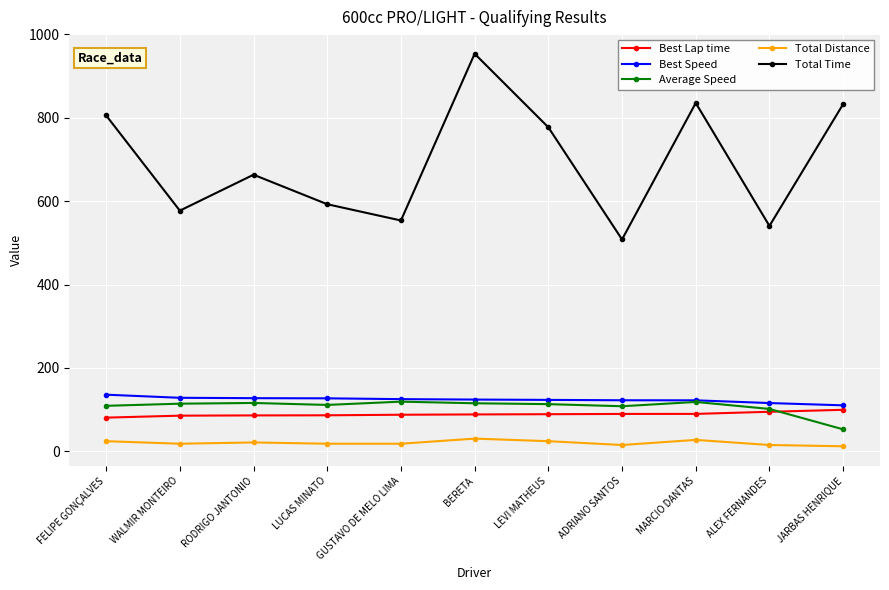

True or false: Average Speed has more than 0 interior local peaks.

True